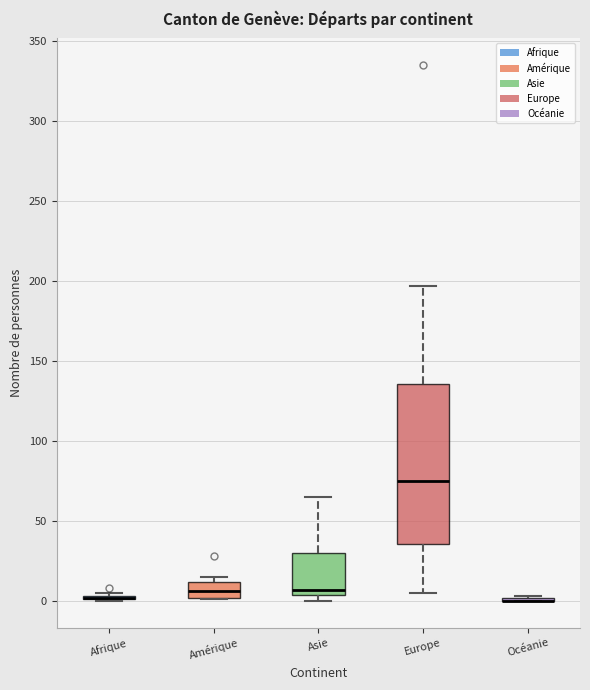

Which box is the tallest, from its lower edge to its upper edge?

Europe